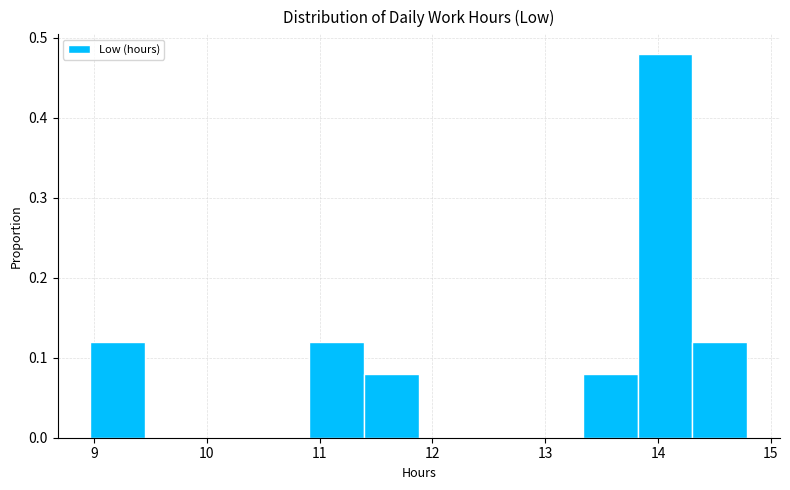

How tall is the bar that spans 13.3 to 13.8 on the x-axis? Neither the bar edges nor the heights are printed on the chart, so give them approximately, as read against the axes.

0.08